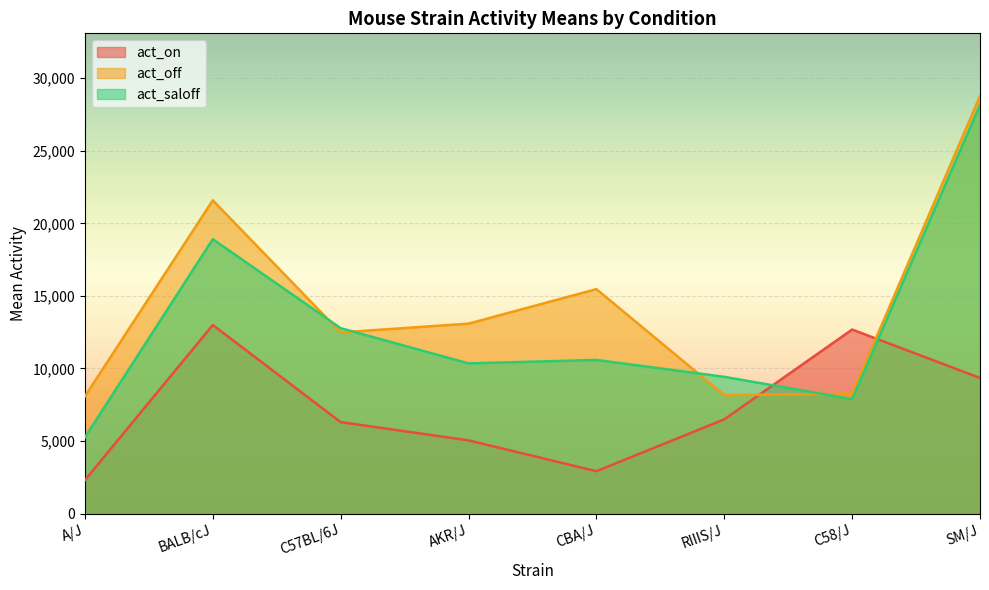

Where is the first local minimum for act_off?

C57BL/6J